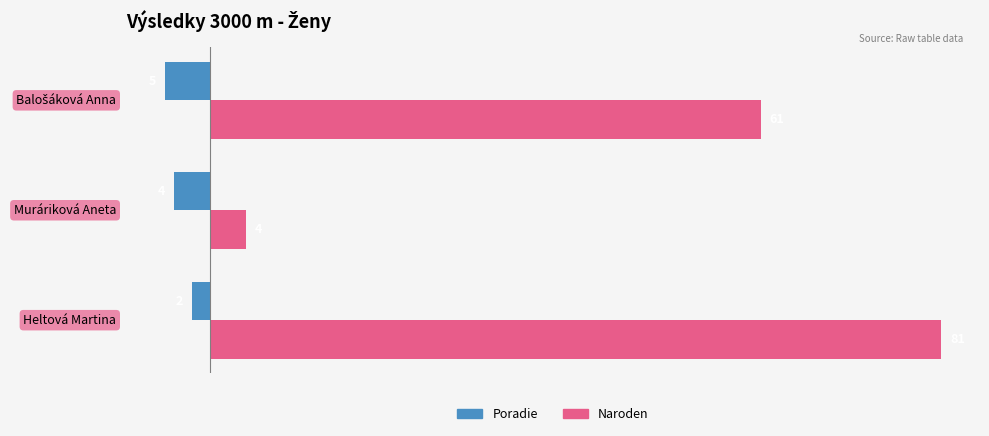

What is the spread (max minus min) of values at Heltová Martina?

83